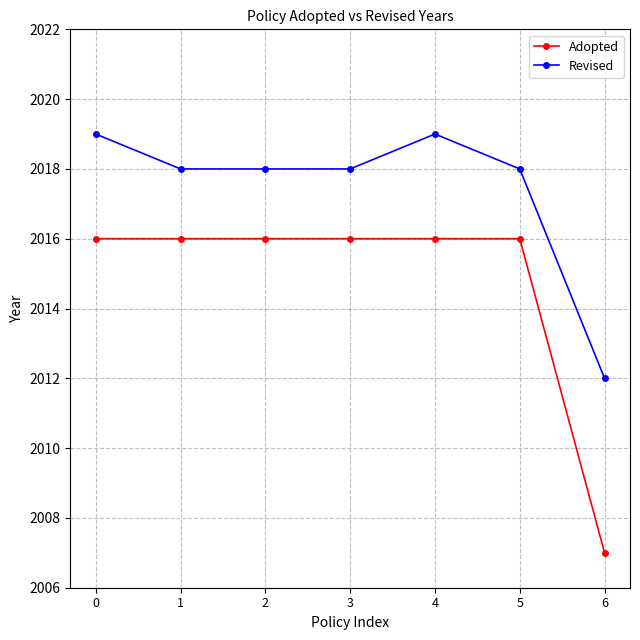

What is the maximum value shown in the chart?

2019